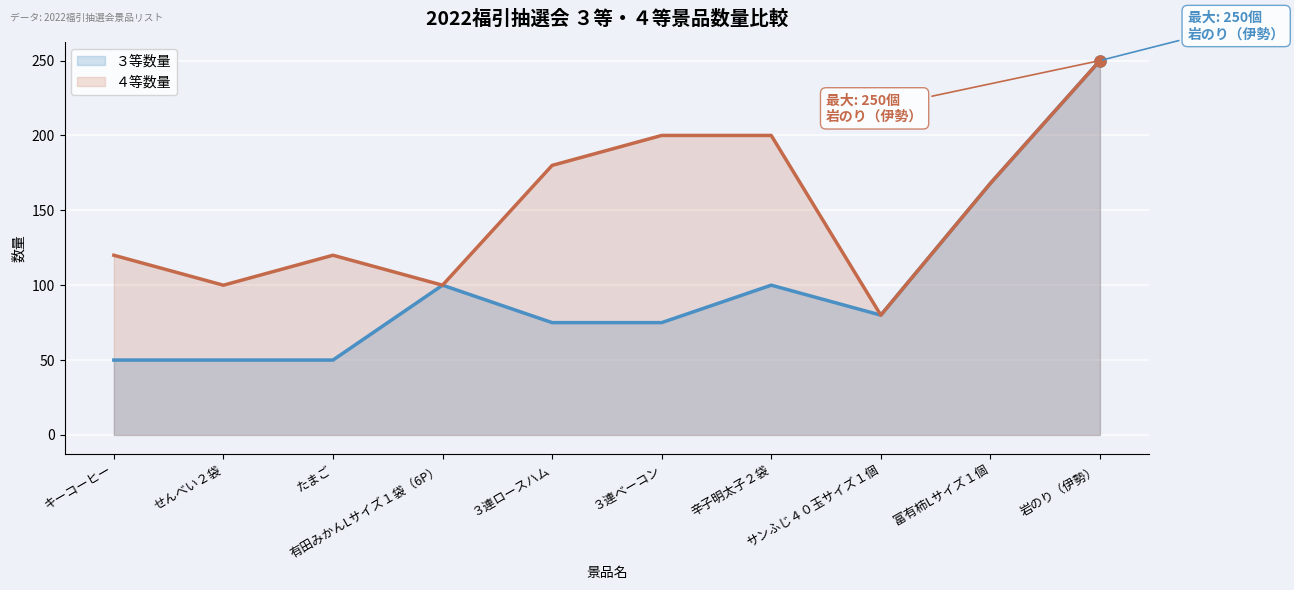

Rank the categories by ４等数量 value from lowest to highest.

サンふじ４０玉サイズ１個, せんべい２袋, 有田みかんLサイズ１袋（6P）, キーコーヒー, たまご, 富有柿Lサイズ１個, ３連ロースハム, ３連ベーコン, 辛子明太子２袋, 岩のり（伊勢）